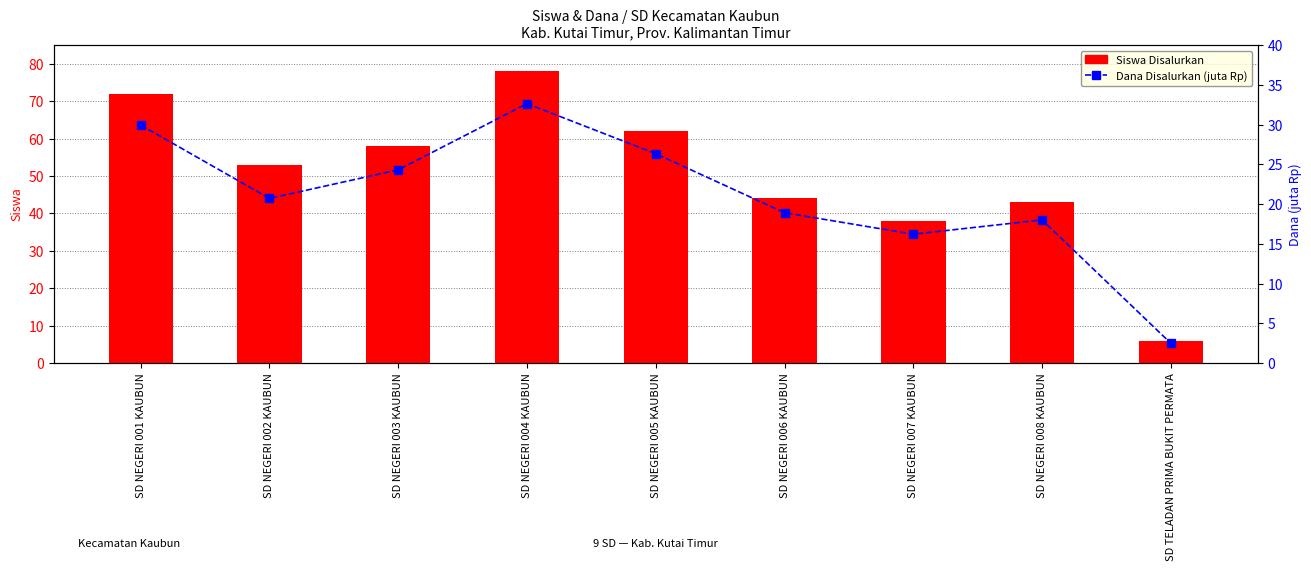

The Siswa Disalurkan series shows 72.0 at SD NEGERI 001 KAUBUN. True or false?

True